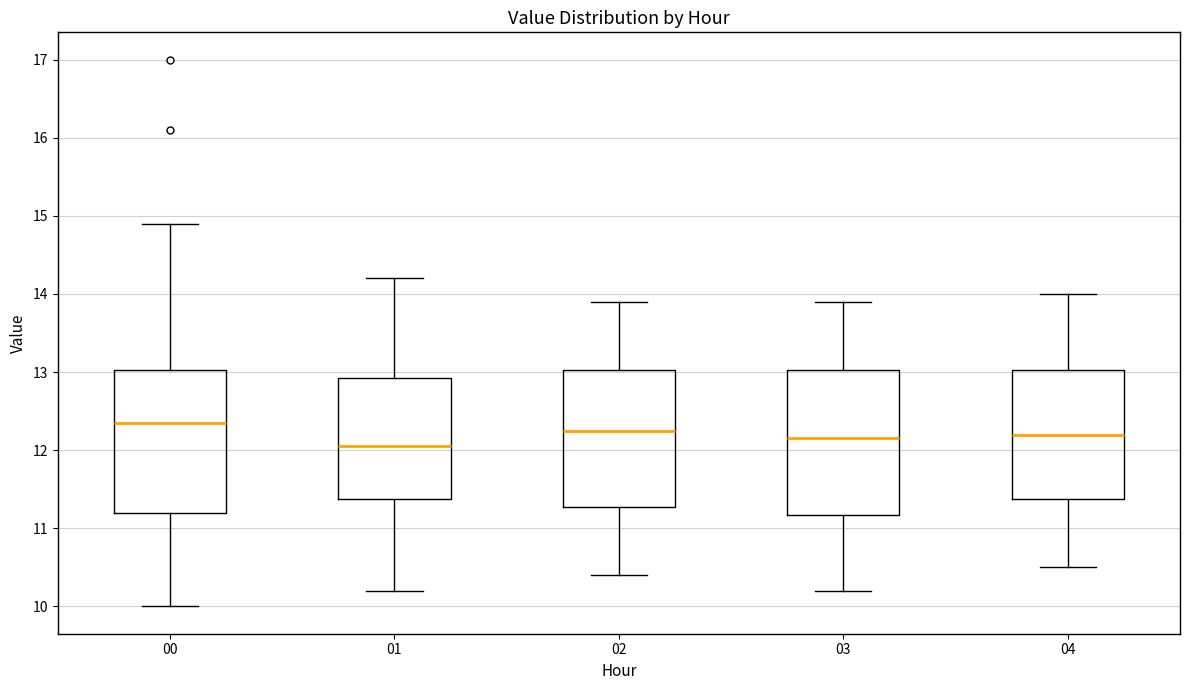

Reading left to right, transcribe this box plot: for each box, give where its median line is, the range the box spans, and where its two whiskers end, as read against the y-axis. The values are not printed on the chart, so give them approximately, as read against the axis.

00: median 12.4, box 11.2 to 13.0, whiskers 10.0 to 14.9
01: median 12.1, box 11.4 to 12.9, whiskers 10.2 to 14.2
02: median 12.3, box 11.3 to 13.0, whiskers 10.4 to 13.9
03: median 12.2, box 11.2 to 13.0, whiskers 10.2 to 13.9
04: median 12.2, box 11.4 to 13.0, whiskers 10.5 to 14.0